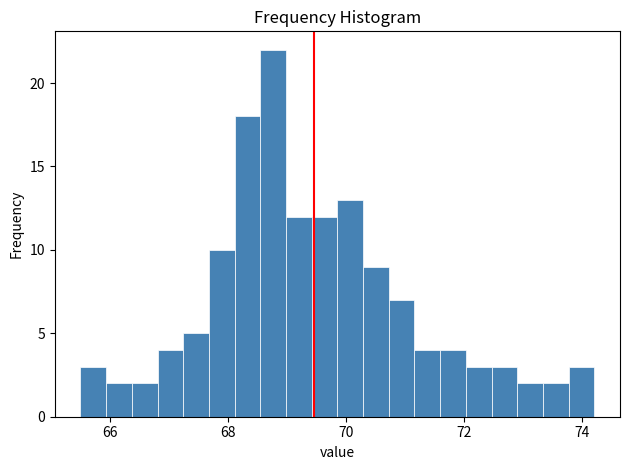

Read against the x-axis, roughly where is the centre of the tallest bar?

68.8